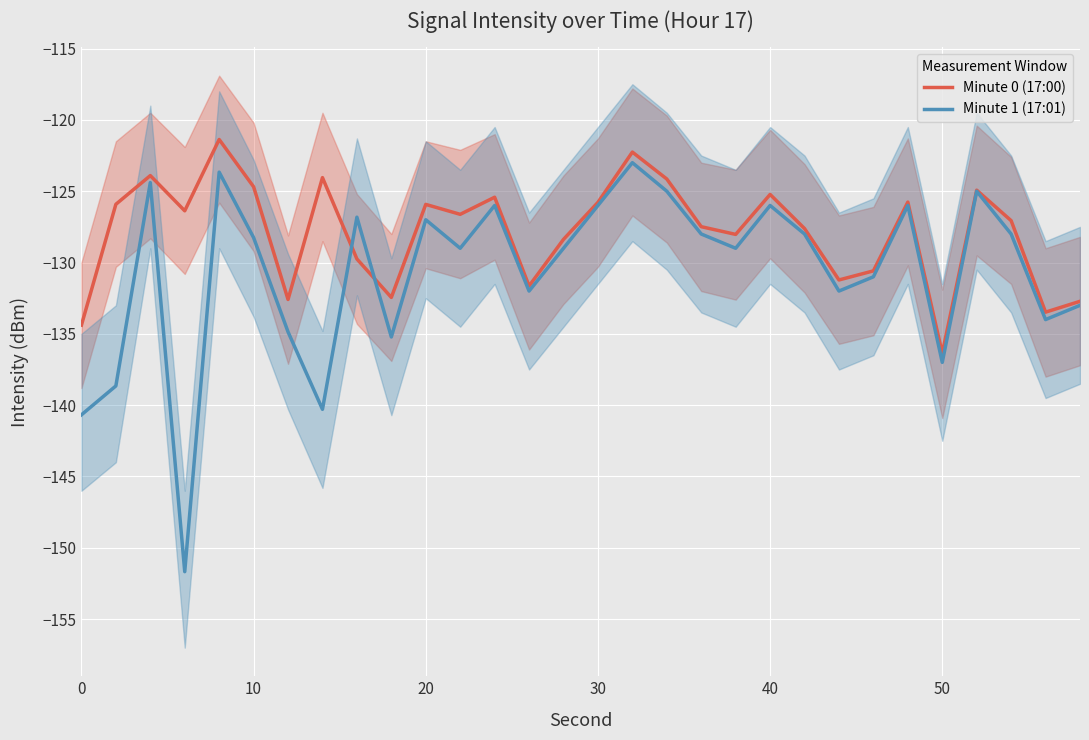

What is the minimum value for Minute 1 (17:01)?

-151.7